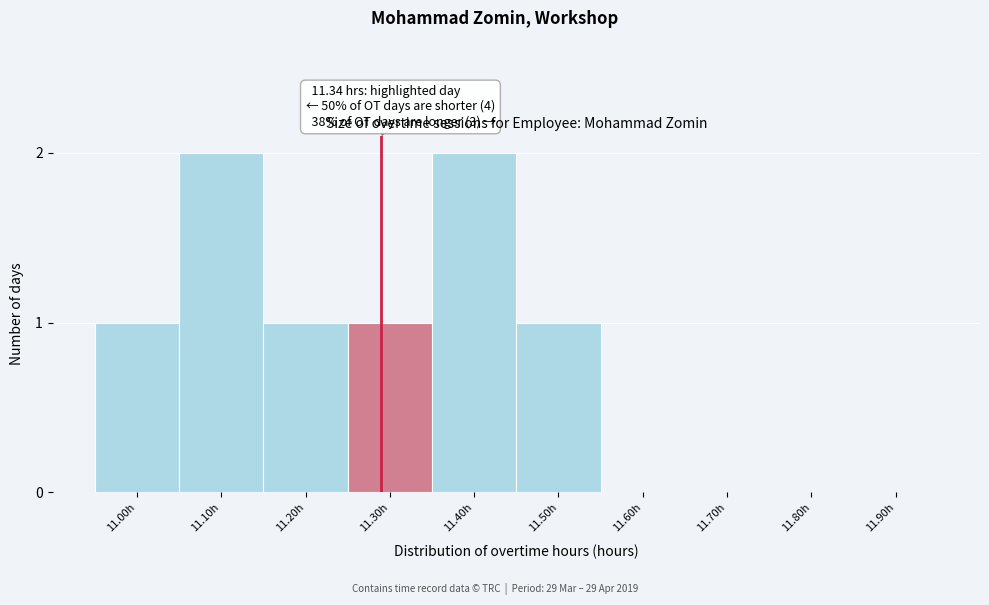

Reading left to right, what are all the values shown in this chart?

11.00h=1	11.10h=2	11.20h=1	11.30h=1	11.40h=2	11.50h=1	11.60h=0	11.70h=0	11.80h=0	11.90h=0